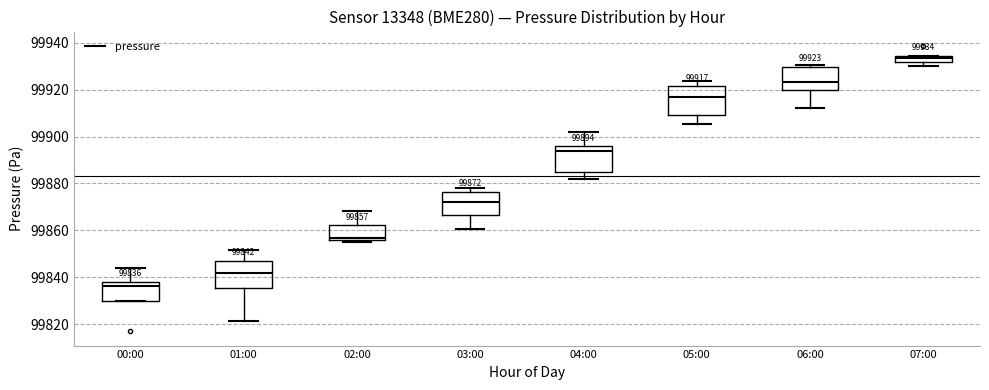

Which box's median line is the highest?

07:00